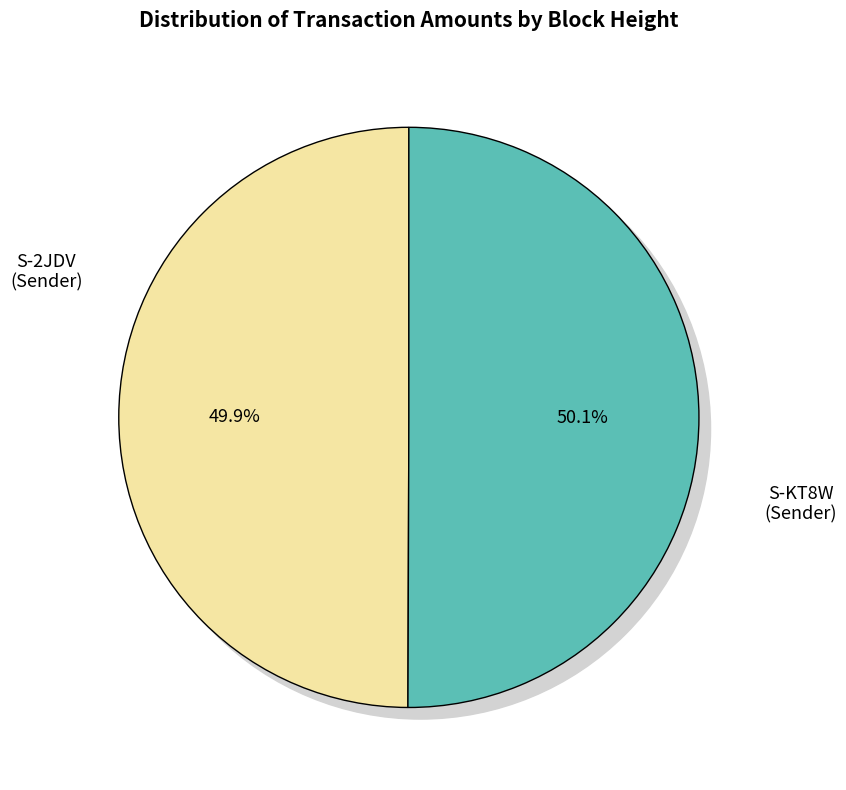

True or false: Height 369777 accounts for 16% of the total.

False